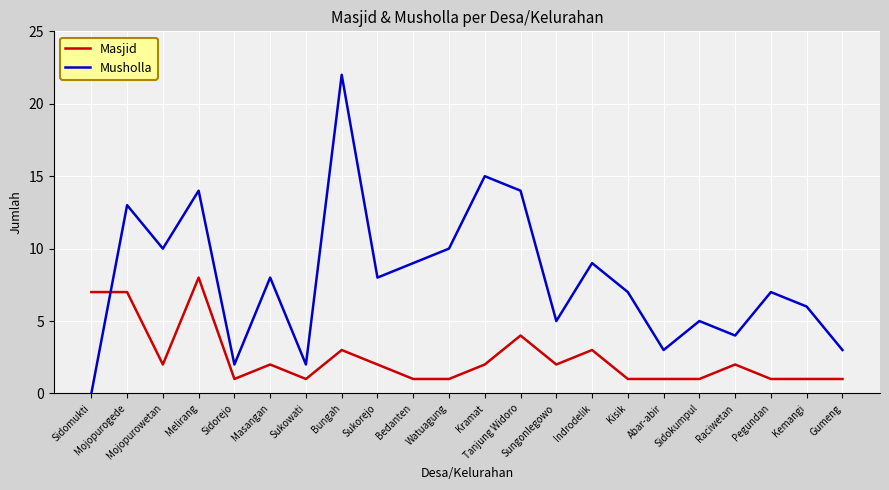

What value does the Musholla series have at Pegundan, to the nearest 5?

5